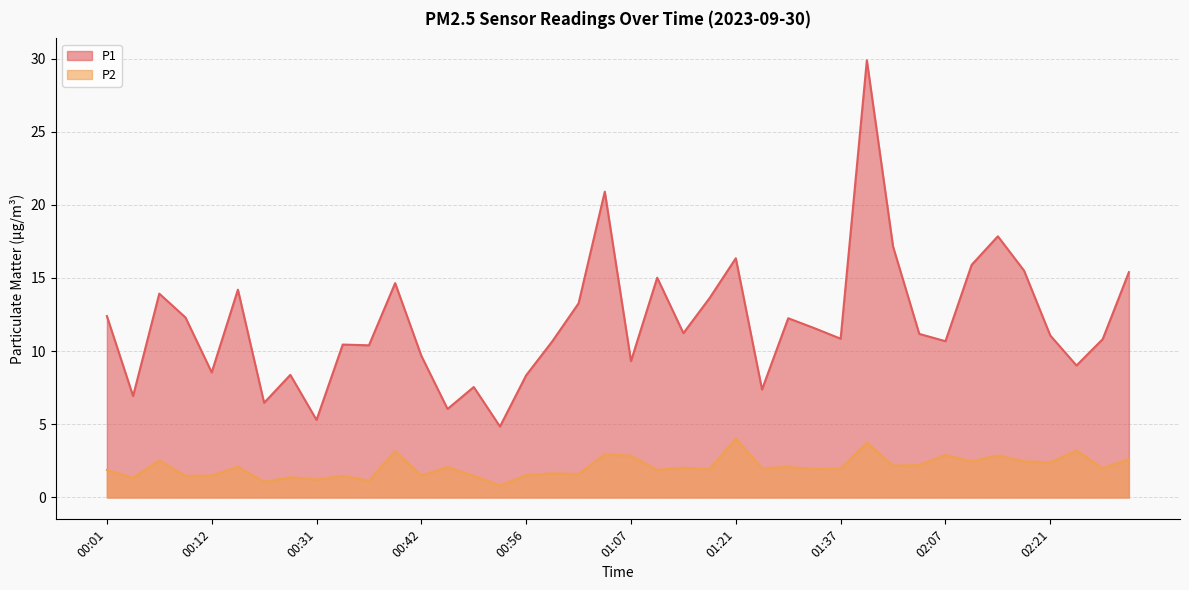

How many categories are shown in the chart?

40